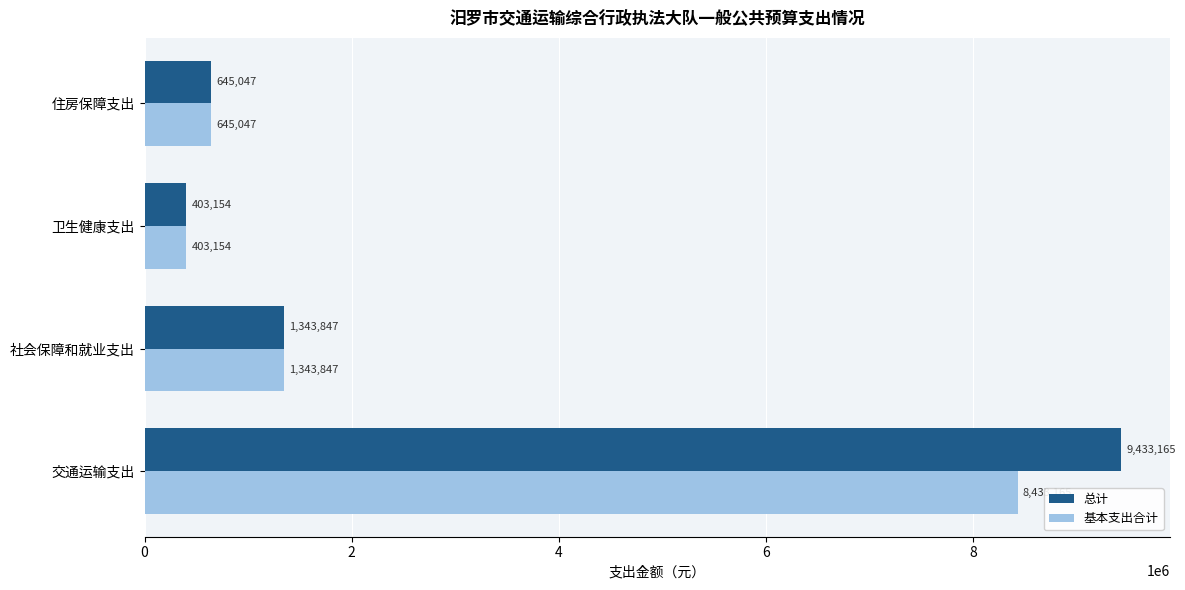

At how many categories does at least one series exceed 7221782?

1